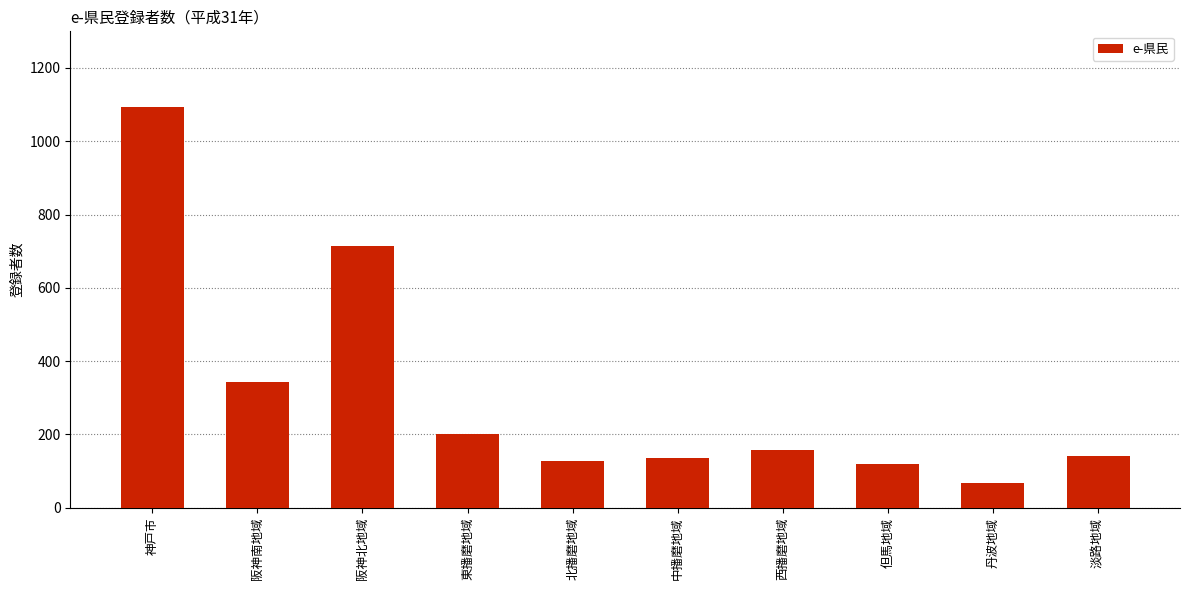

What is the sum of the values at 丹波地域 and 淡路地域?

208